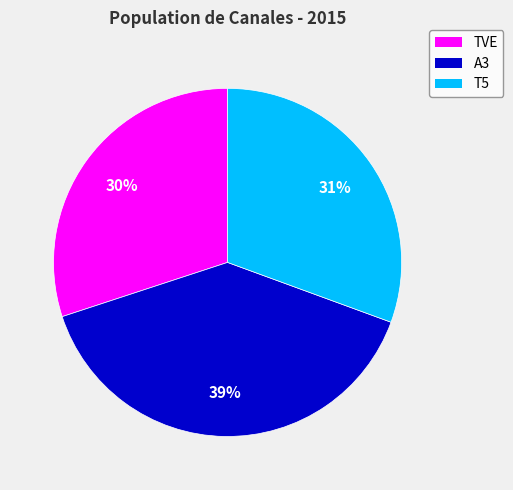

Which has a higher value, A3 or TVE?

A3